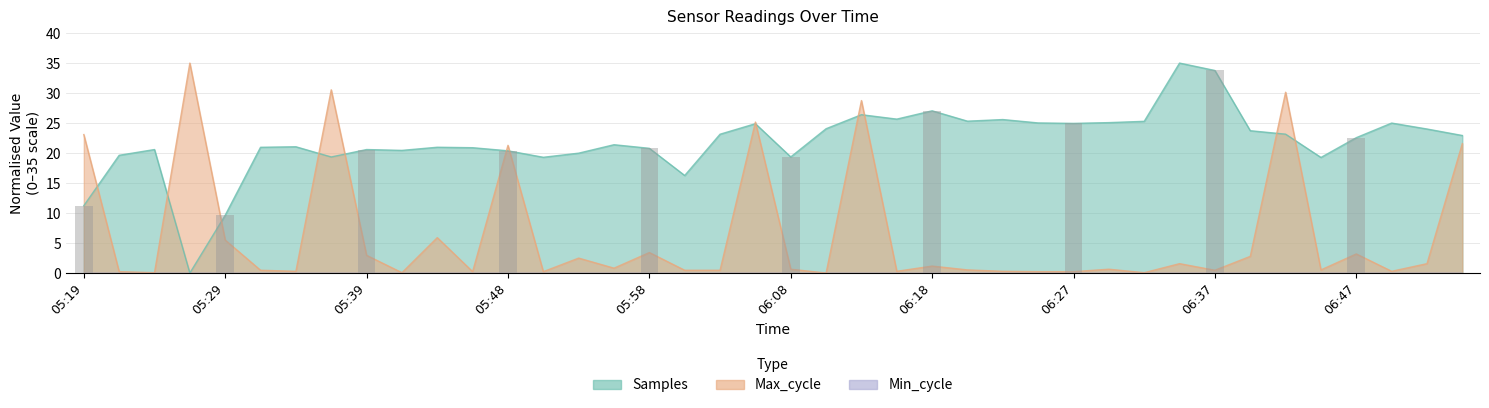

Rank the categories by Samples value from lowest to highest.

05:27, 05:29, 05:19, 06:01, 06:44, 05:51, 05:36, 06:08, 05:22, 05:53, 05:48, 05:41, 05:24, 05:39, 05:58, 05:46, 05:31, 05:44, 05:34, 05:56, 06:47, 06:54, 06:03, 06:42, 06:40, 06:52, 06:10, 06:06, 06:27, 06:49, 06:25, 06:30, 06:32, 06:20, 06:23, 06:15, 06:13, 06:18, 06:37, 06:35